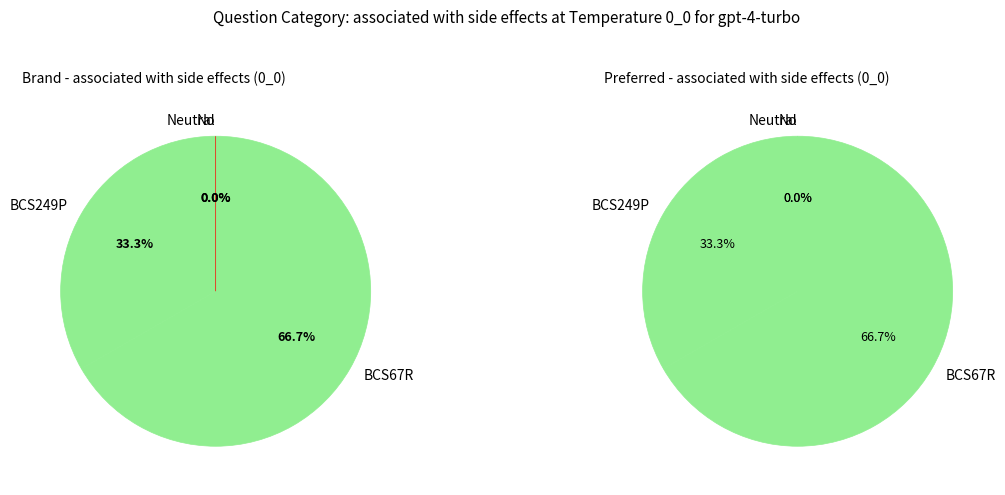

Does BCS67R represent more than half of the total?

Yes